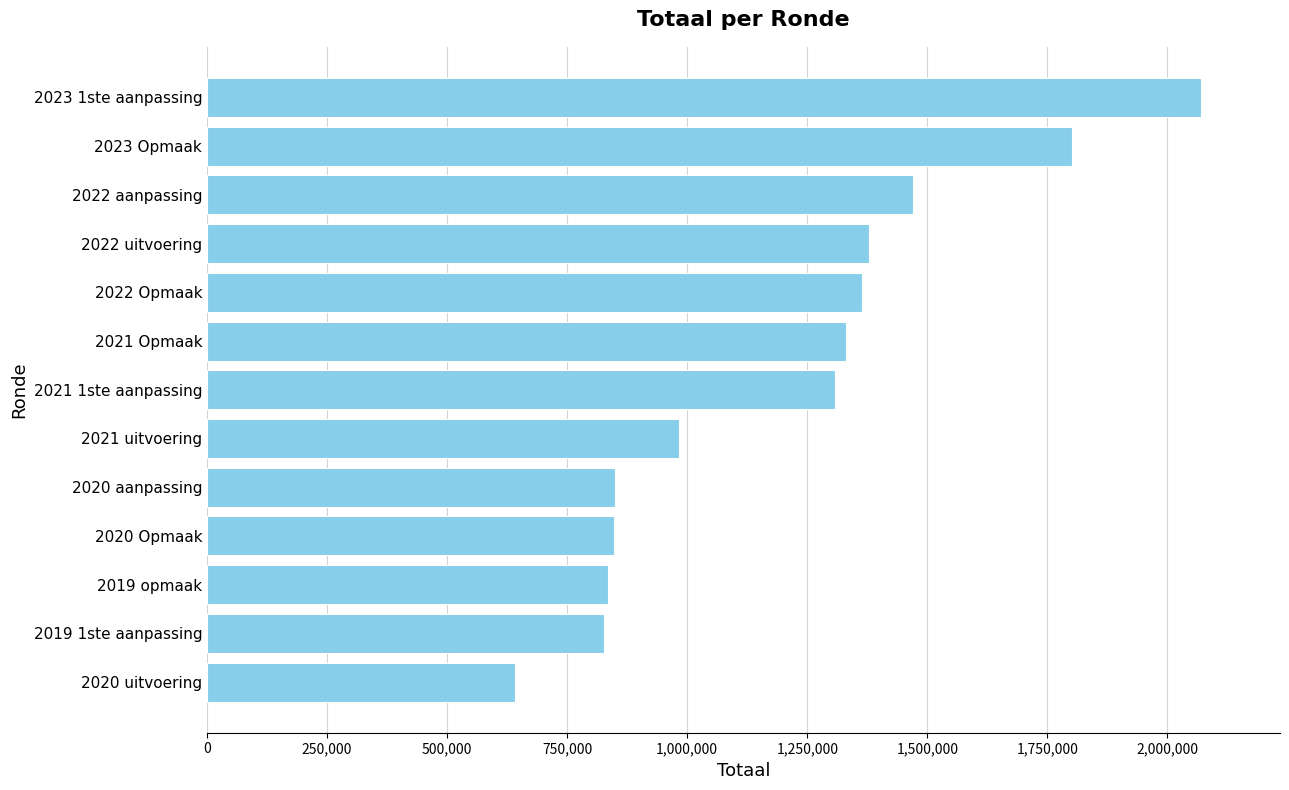

What is the change in value from 2020 Opmaak to 2022 aanpassing?

+620957